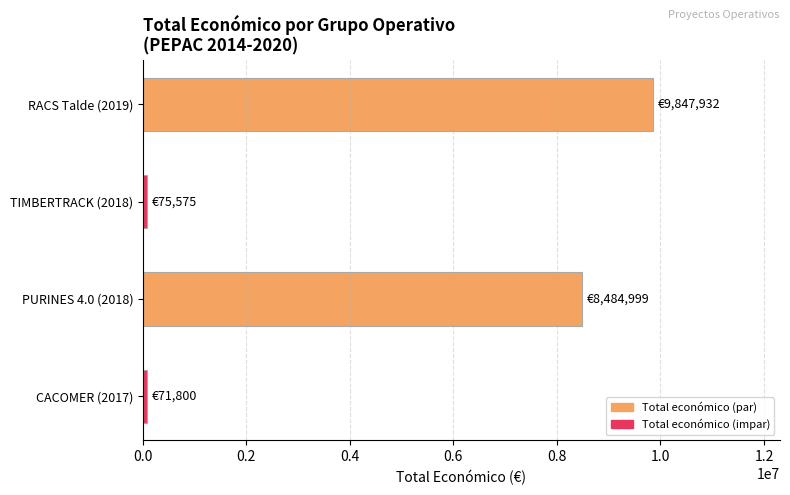

Which category has the highest value across all series?

RACS Talde (2019)